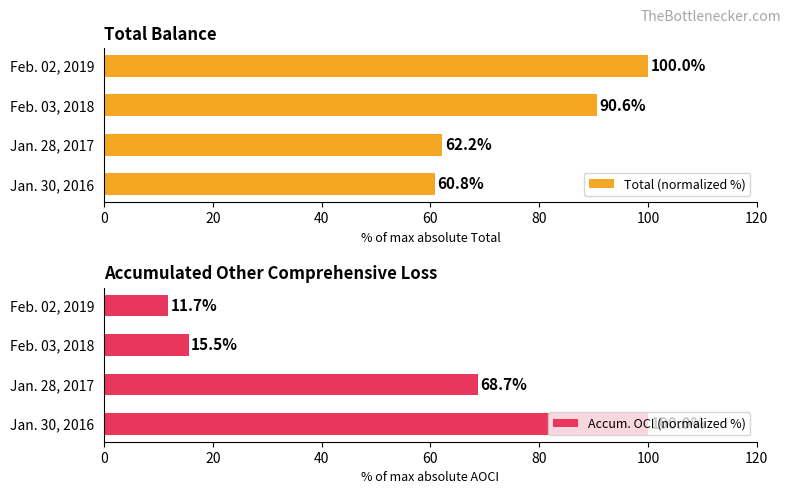

Which series has the largest total across all categories?

Total (normalized %)